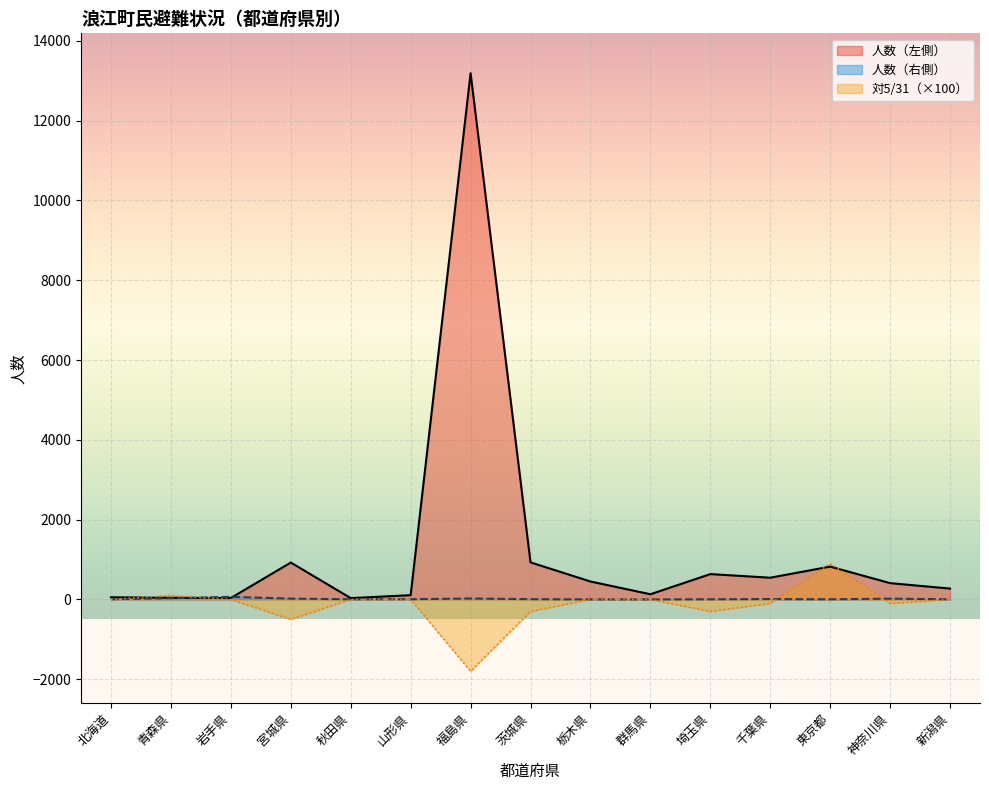

What position from the left is 埼玉県?

11